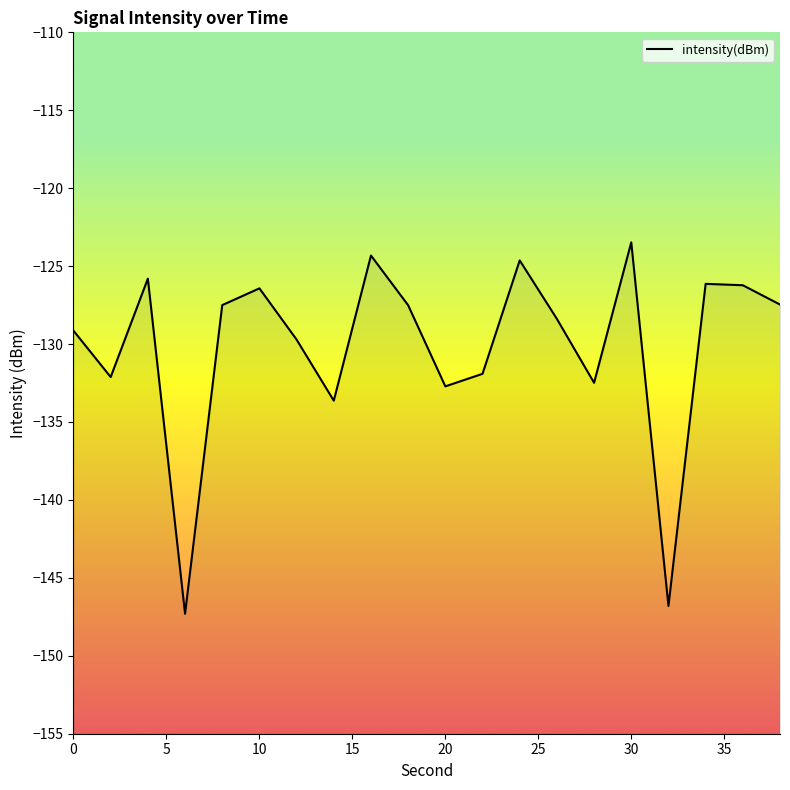

What is the maximum value shown in the chart?

-123.5